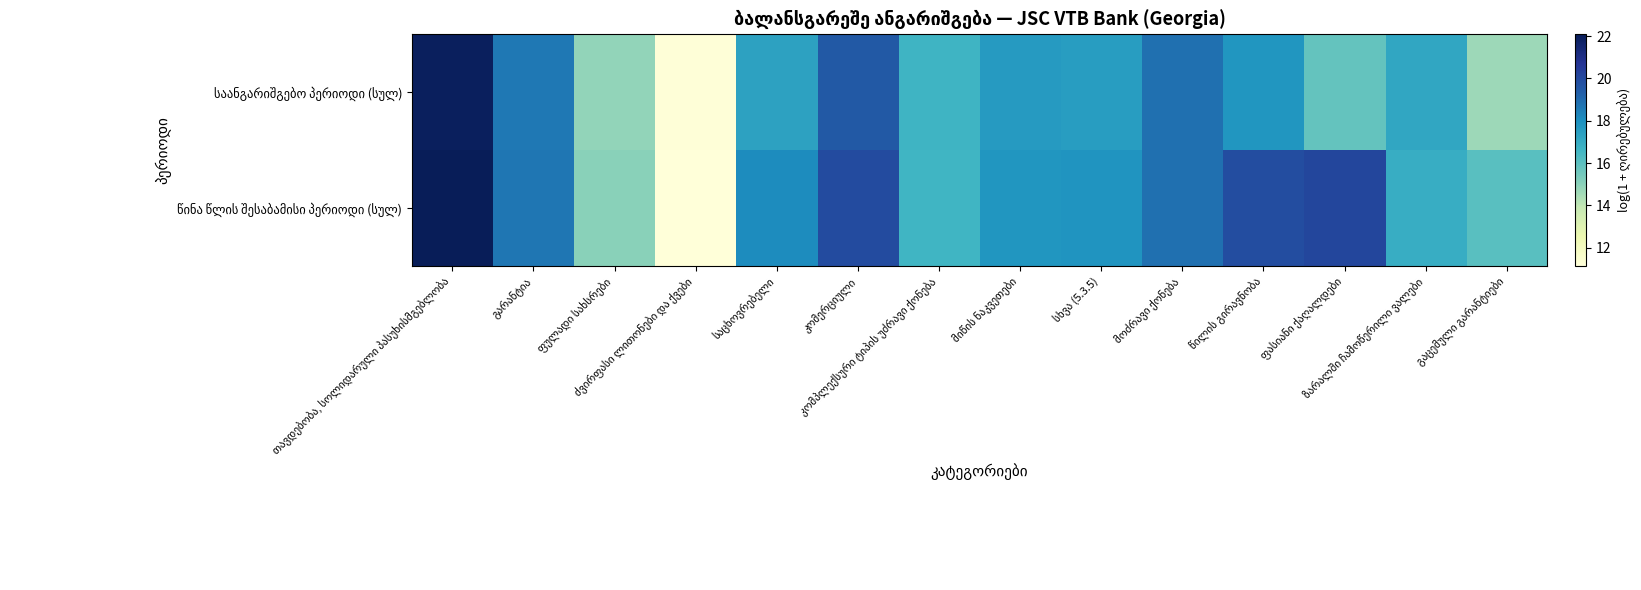

Which label corresponds to the largest value in the chart?

თავდებობა, სოლიდარული პასუხისმგებლობა